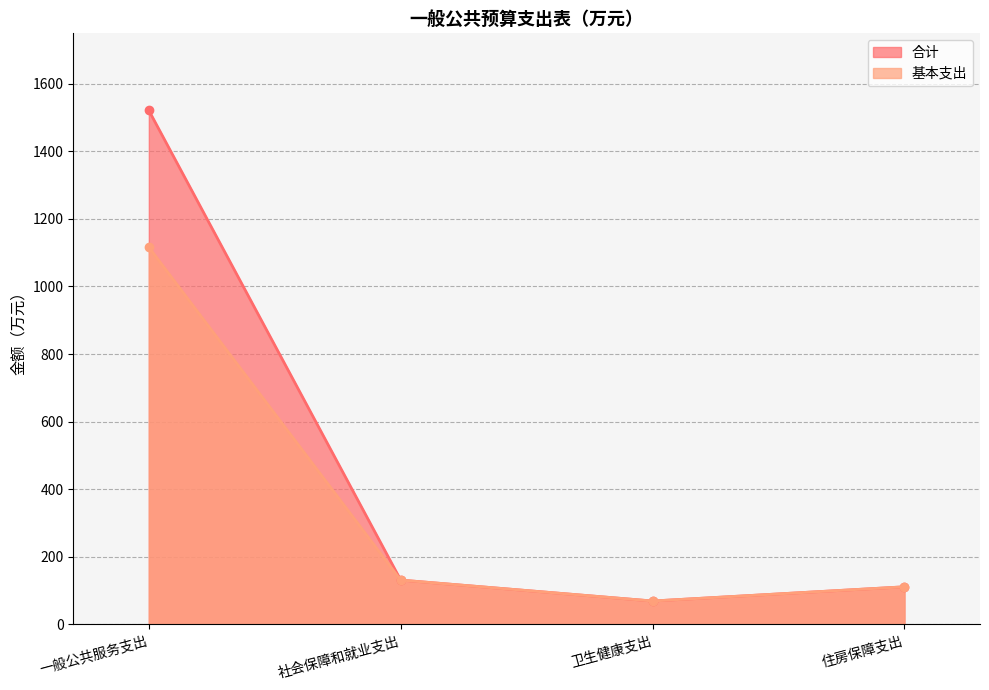

Reading left to right, extract all data points from this chart.

合计: 1521.0	131.2	69.3	111.4
基本支出: 1116.0	131.2	69.3	111.4